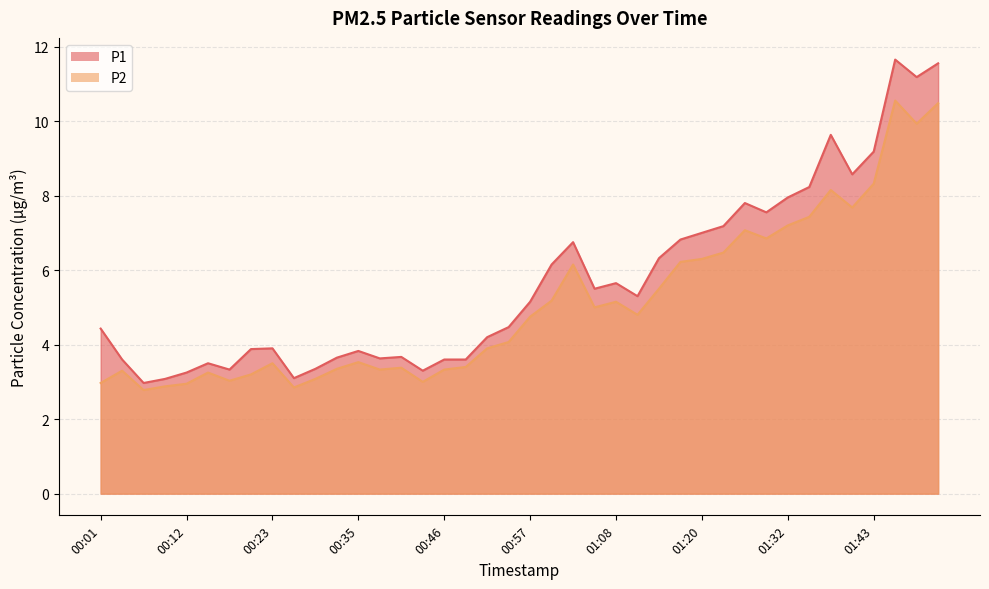

What is the difference between the maximum and minimum values in the P1 series?

8.7